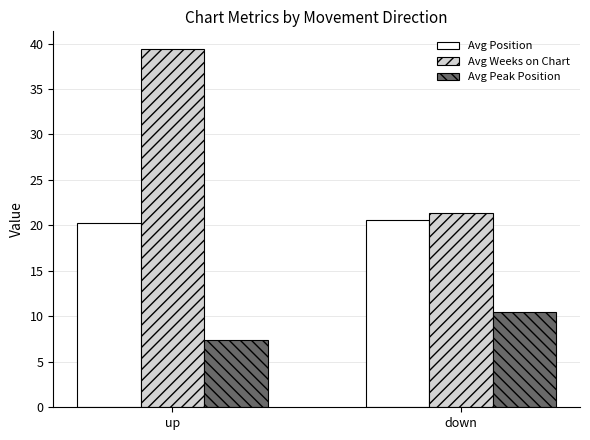

What is the label of the 1st bar from the right?

down